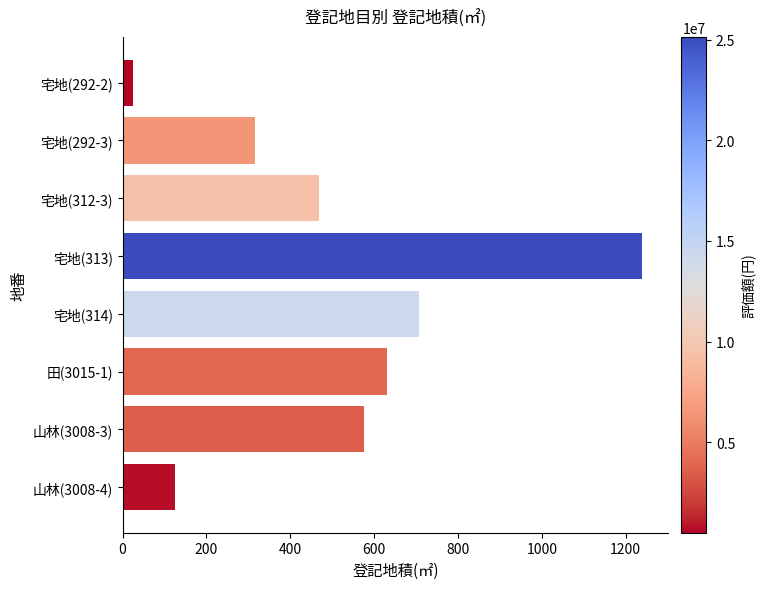

Which label corresponds to the largest value in the chart?

宅地(313)